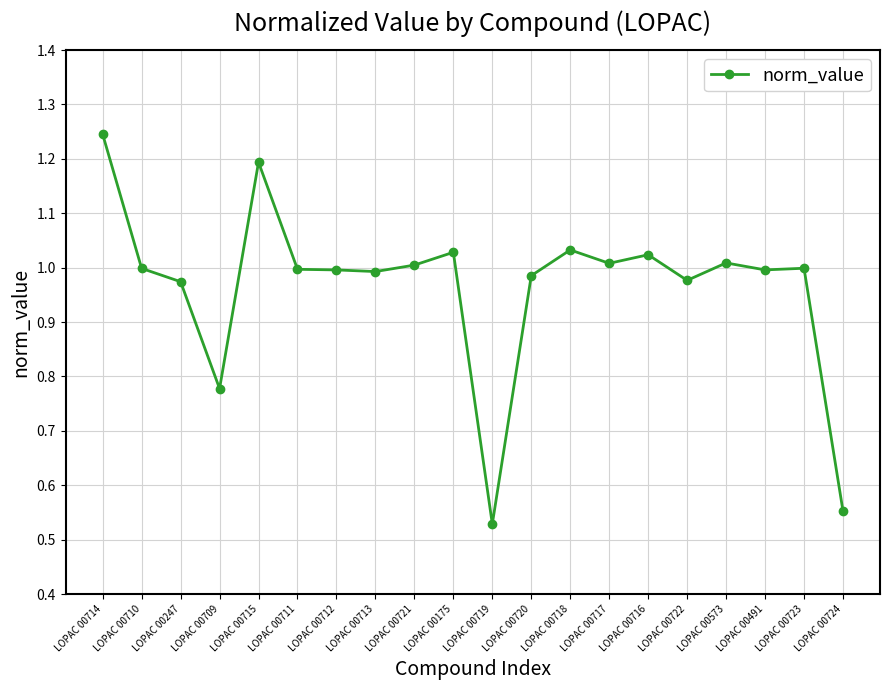

What is the label of the 7th point from the left?

LOPAC 00712